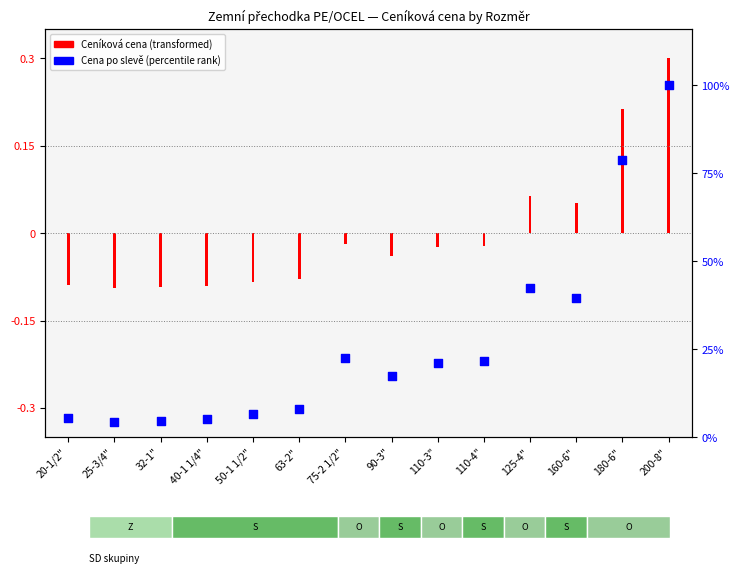

What is the change in value from 40-1 1/4" to 50-1 1/2"?

+1.3